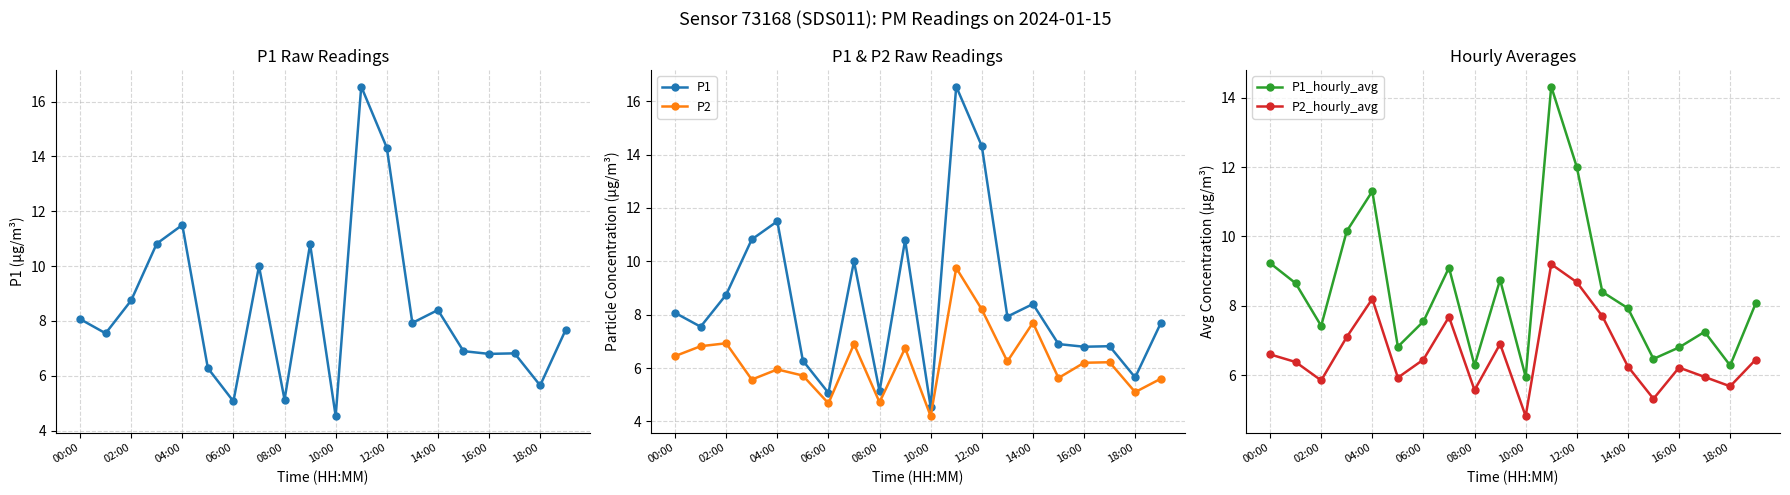

What is the sum of all P2_hourly_avg values?

132.9